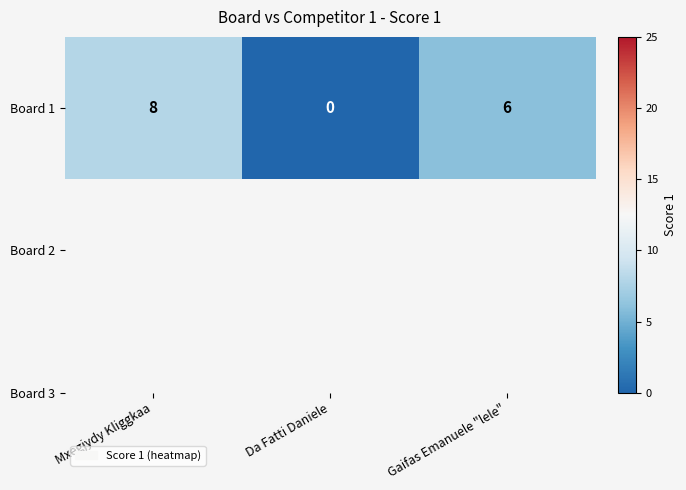

Which label corresponds to the largest value in the chart?

Mxegjydy Kliggkaa